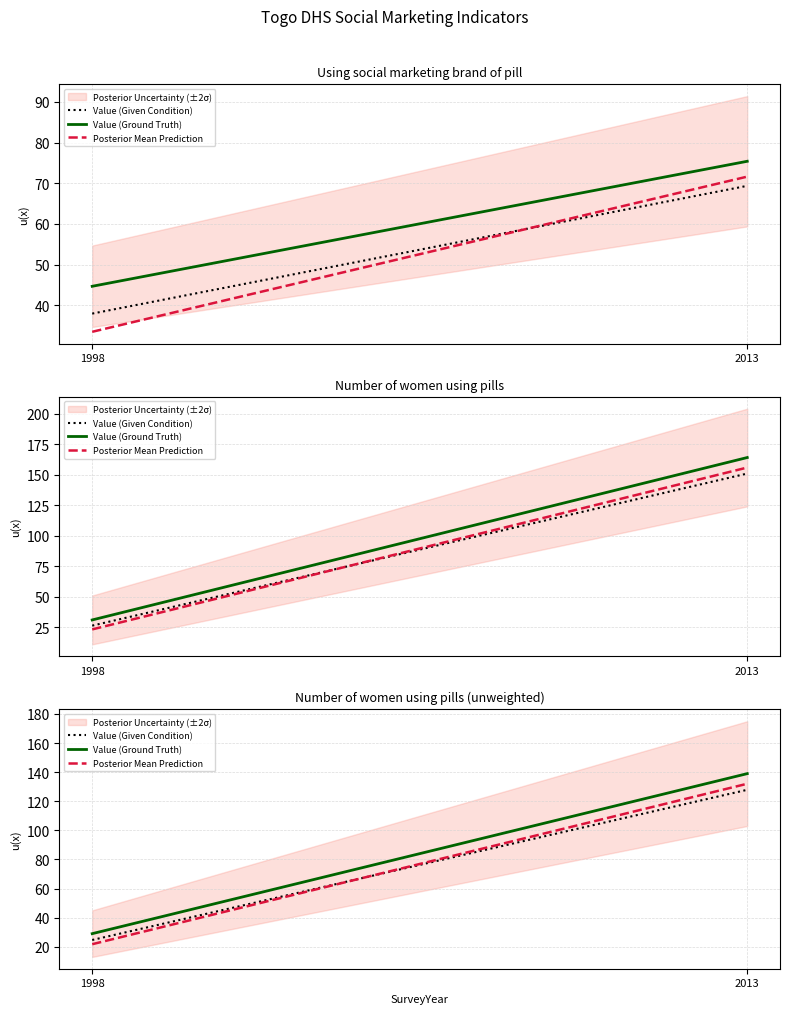

How many data points does each series have?

2